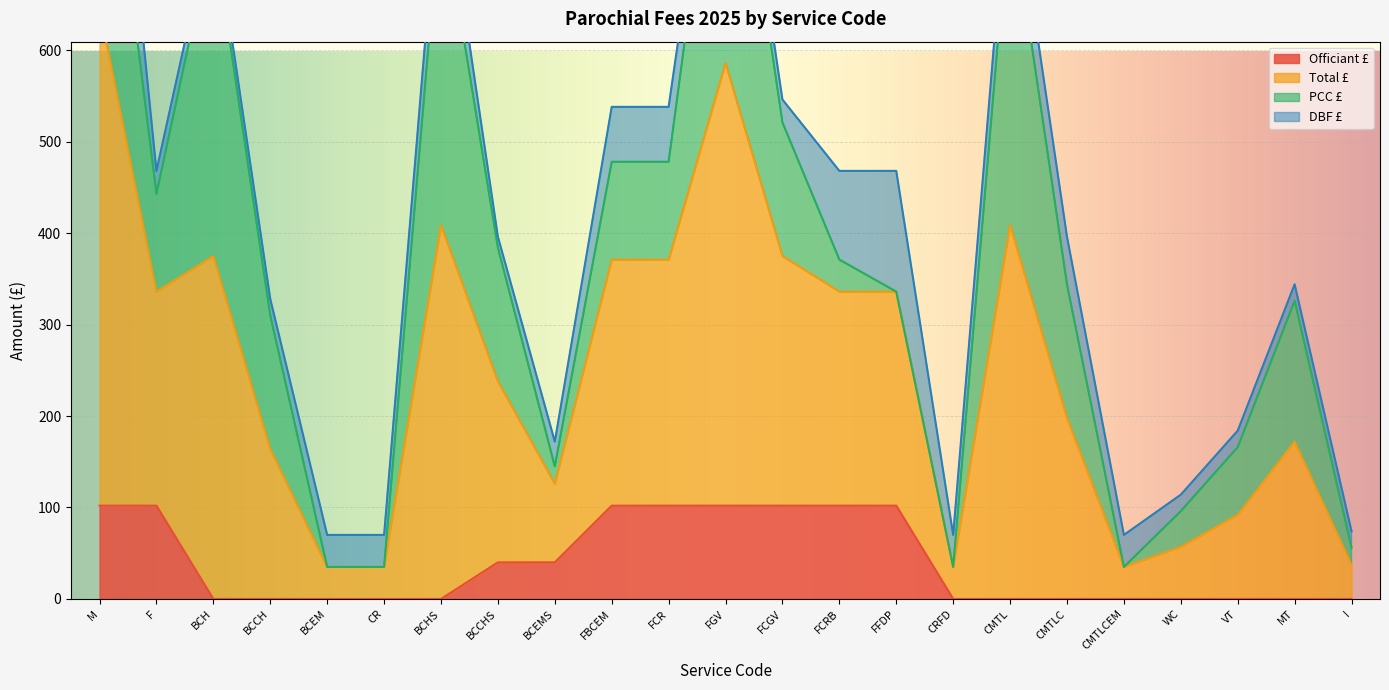

How many values in the Officiant £ series exceed 0?

10